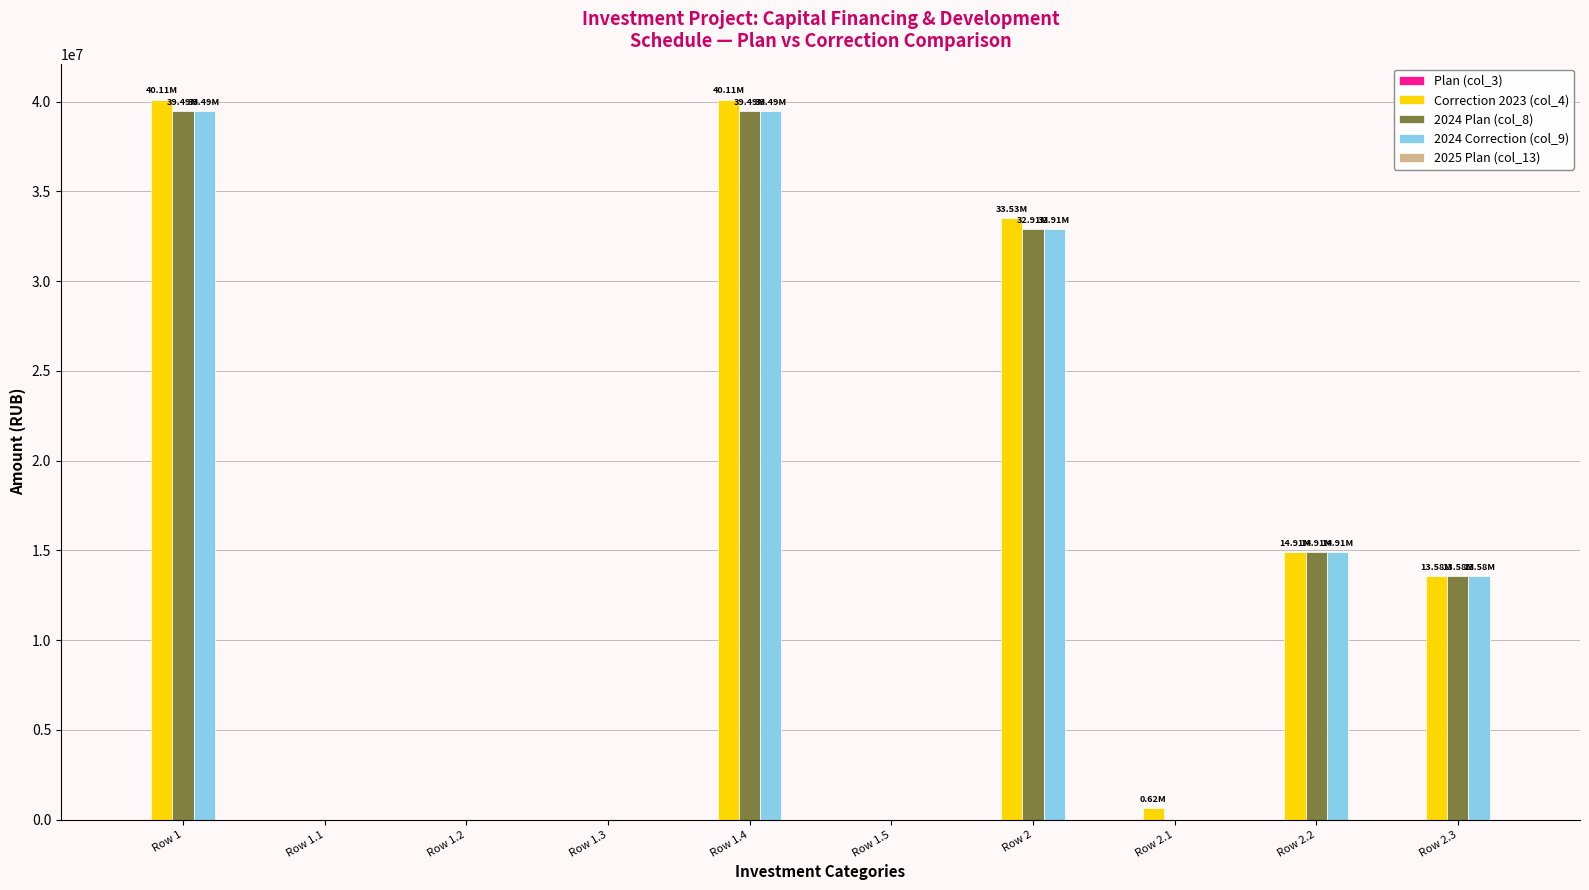

Is the value of 2024 Plan (col_8) at Row 2 greater than the value of Correction 2023 (col_4) at Row 1.4?

No